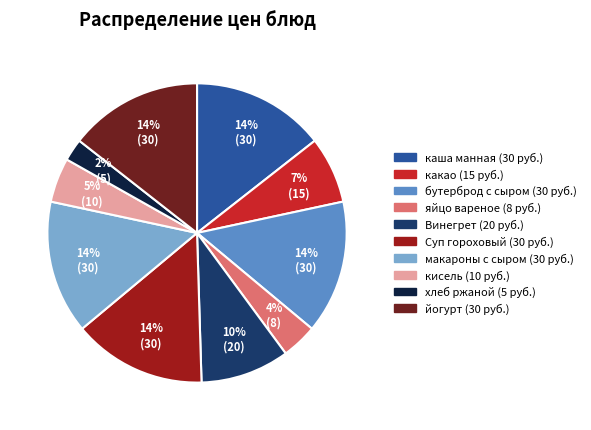

To the nearest percent, what is the average slice percentage?

10%